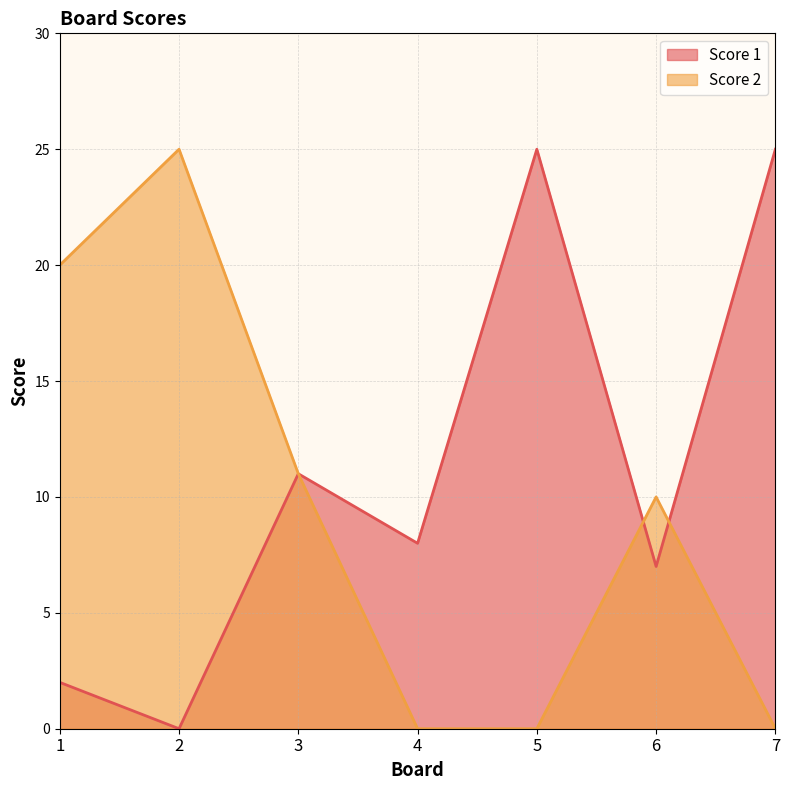

The Score 2 series shows 12 at 4. True or false?

False